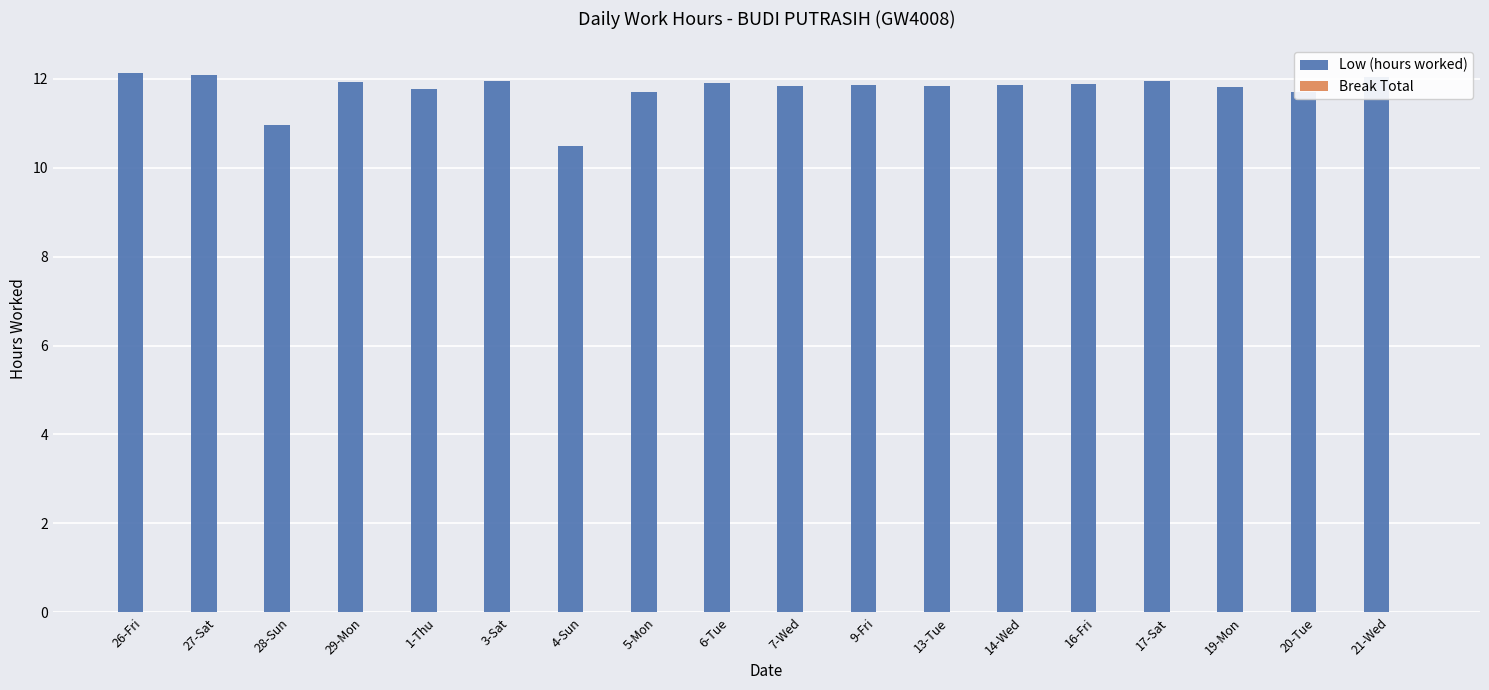

What is the label of the 1st bar from the right?

21-Wed